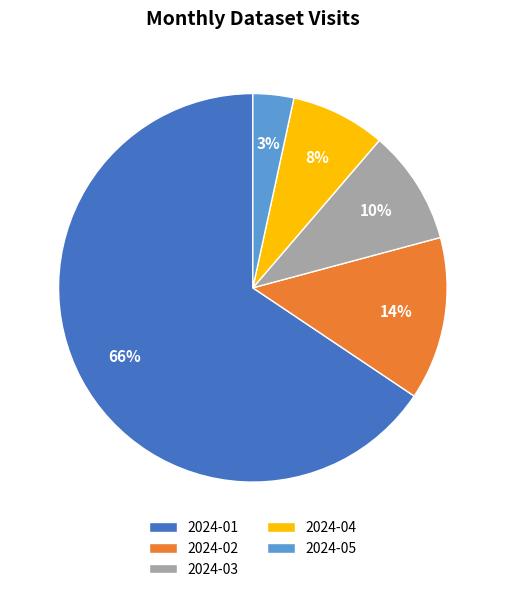

What is the majority slice?

2024-01